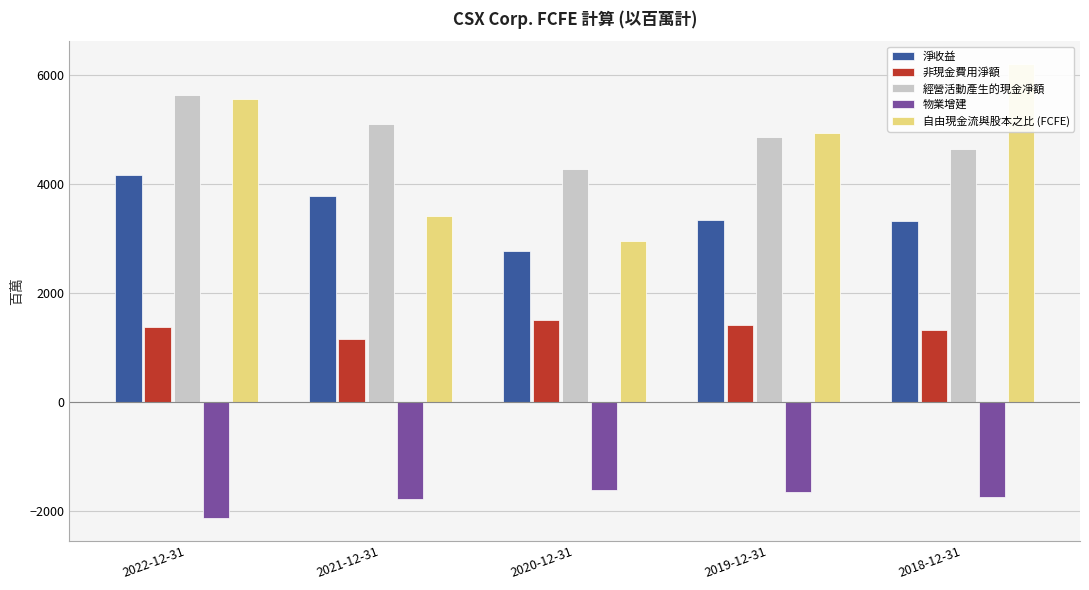

Is it true that 非現金費用淨額 equals 1496 at 2020-12-31?

True